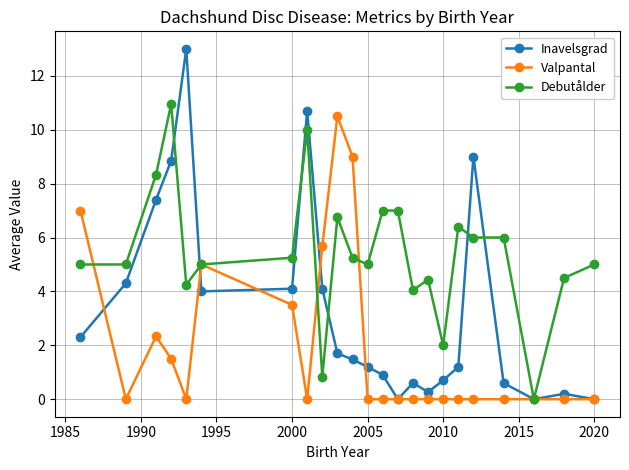

How many series are shown in this chart?

3